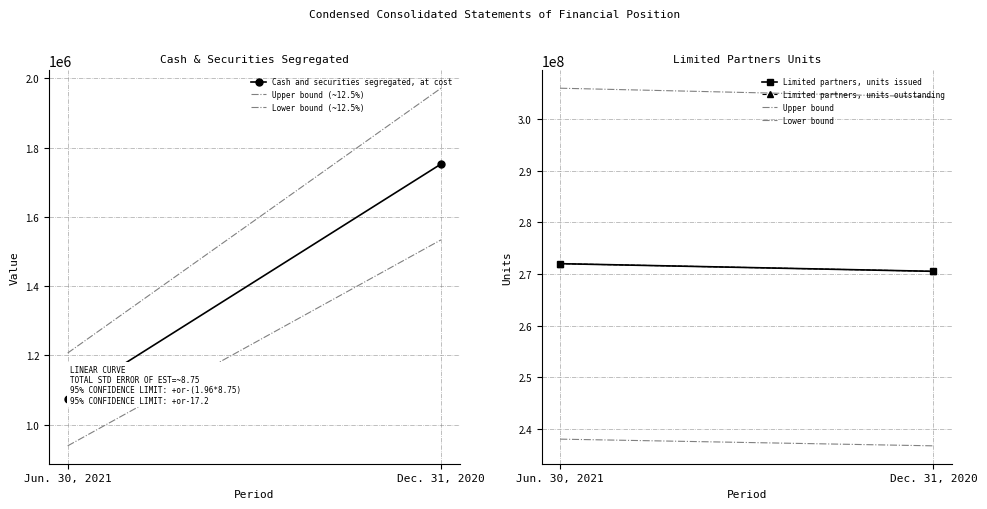

What is the total value across all series at Jun. 30, 2021?

545060767